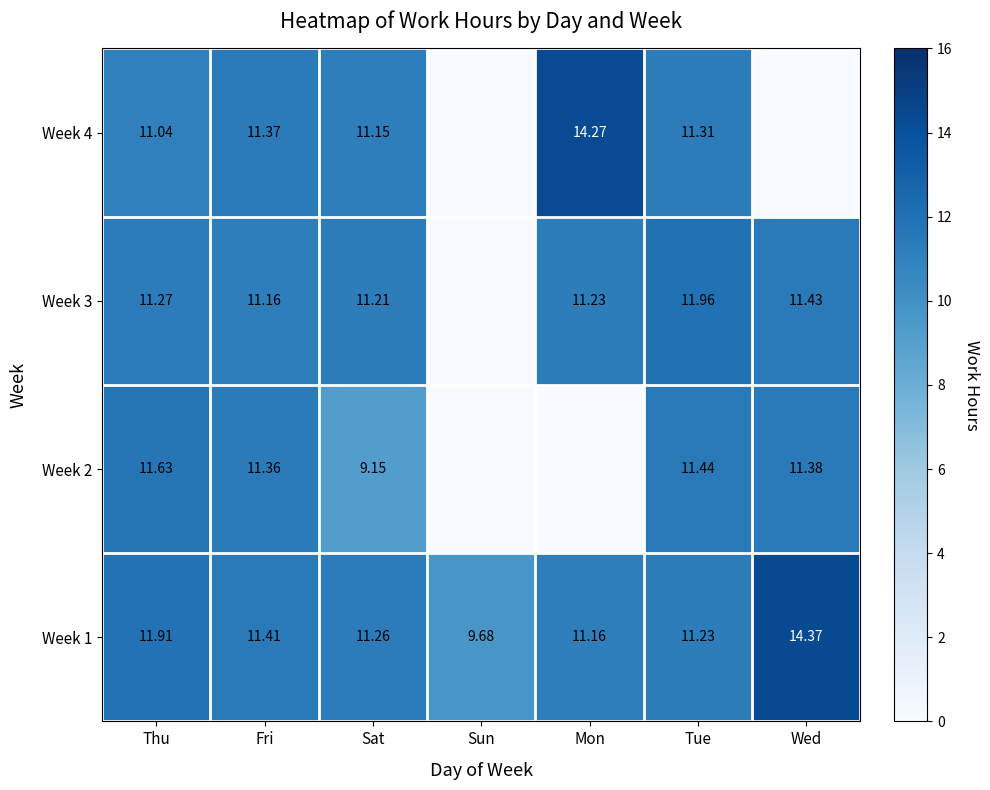

Rank the series at Thu from highest to lowest value.

Week 1, Week 2, Week 3, Week 4